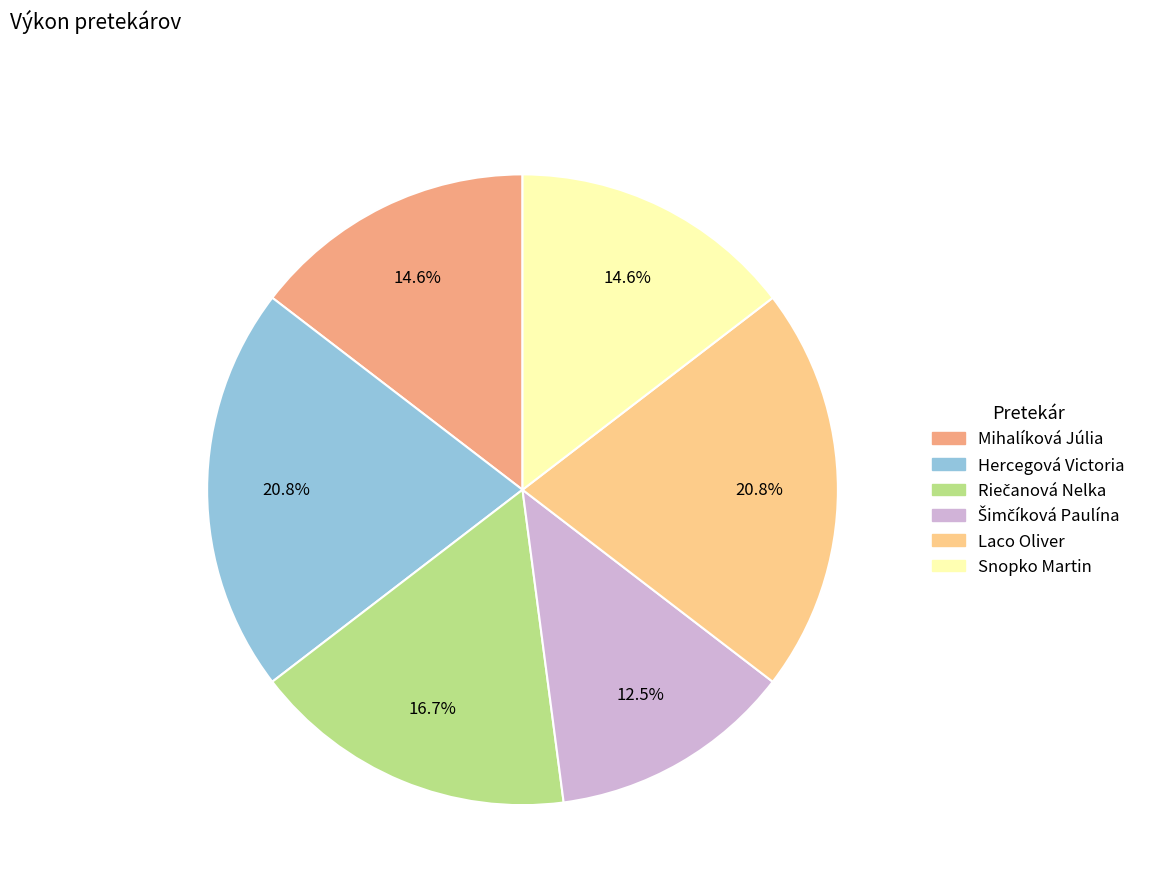

How many slices are in this pie chart?

6